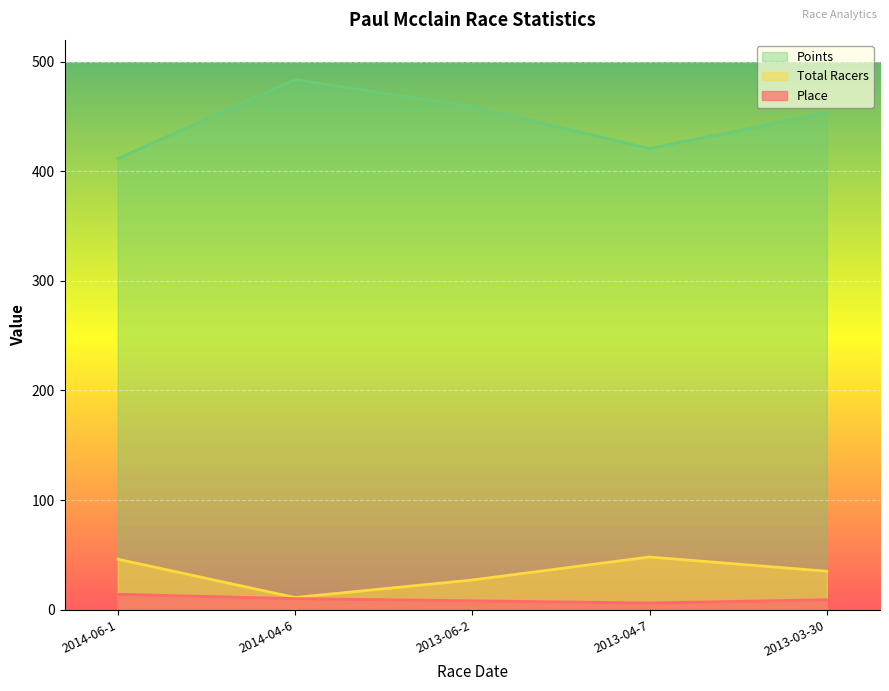

What are all the series names shown in the legend?

Place, Total Racers, Points